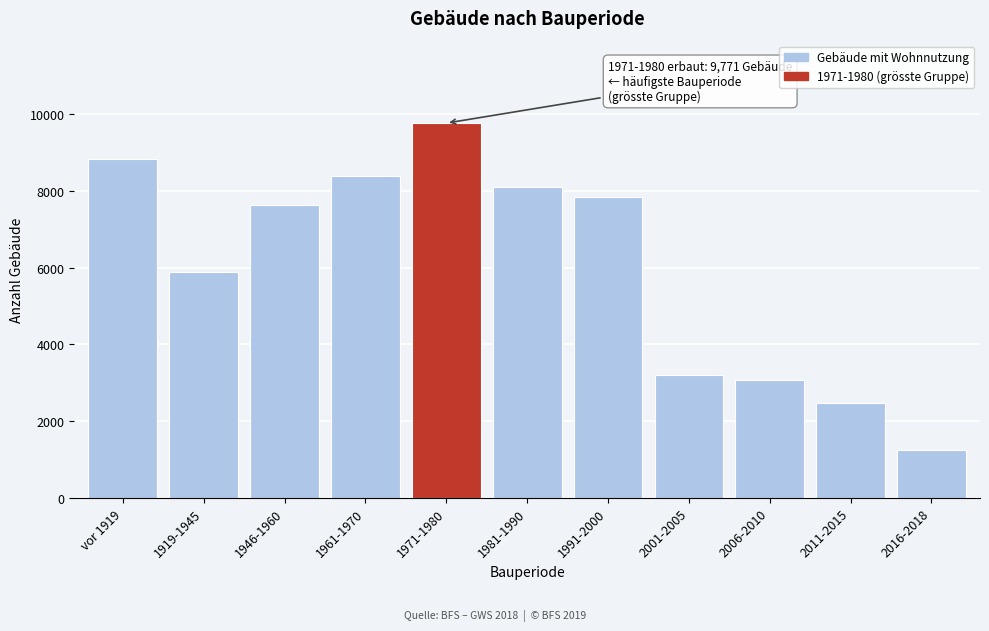

Reading right to left, transcribe all the data shown in this chart.

1247	2461	3075	3203	7832	8118	9771	8390	7636	5886	8841